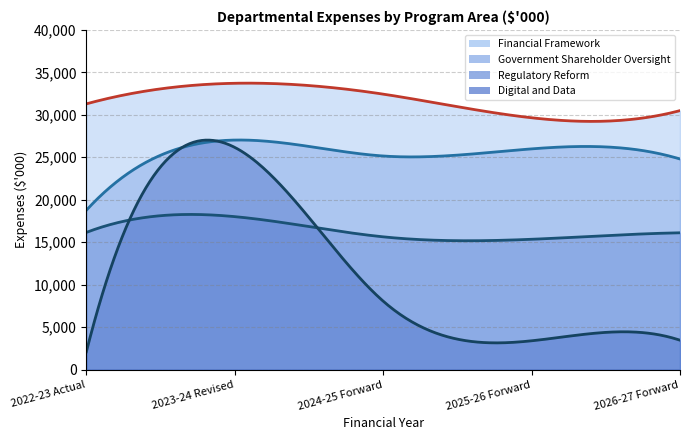

What is the label of the 5th point from the left?

2026-27 Forward